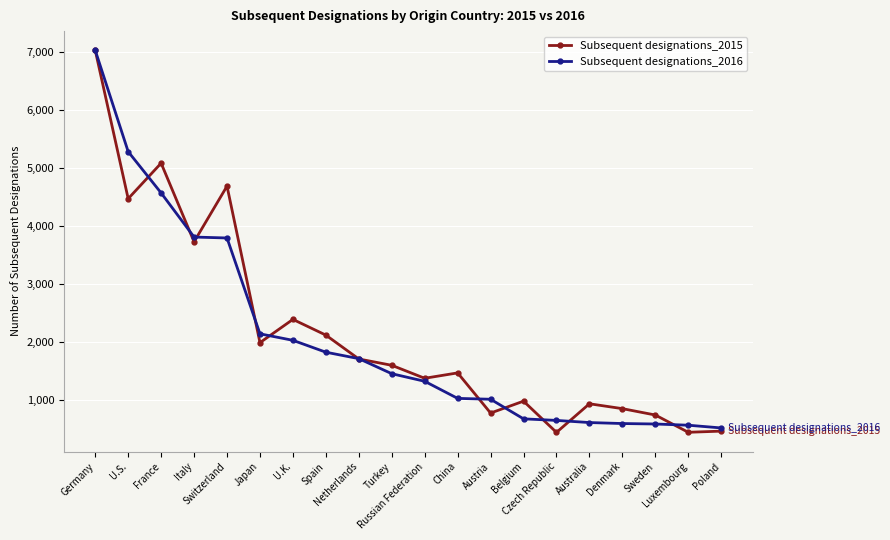

Is the value of Subsequent designations_2016 at Luxembourg greater than the value of Subsequent designations_2015 at Spain?

No